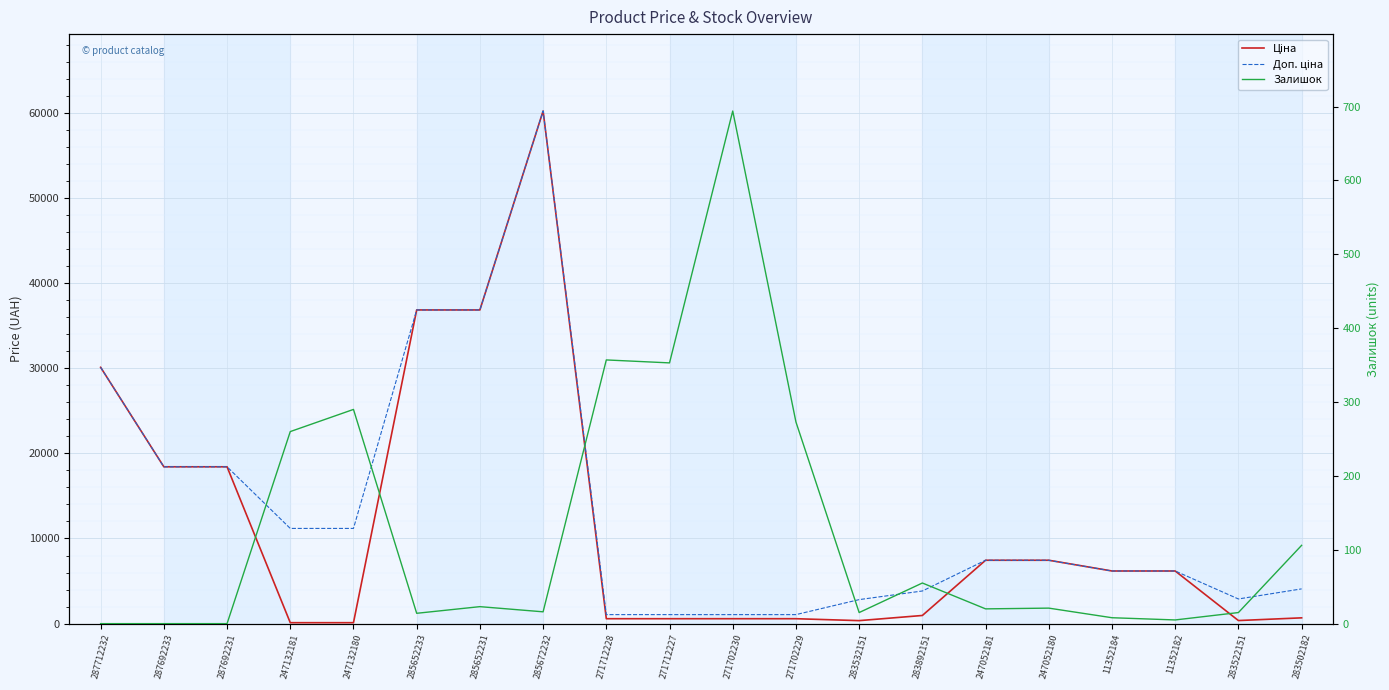

Where does the Залишок series first go above 21?

247132181